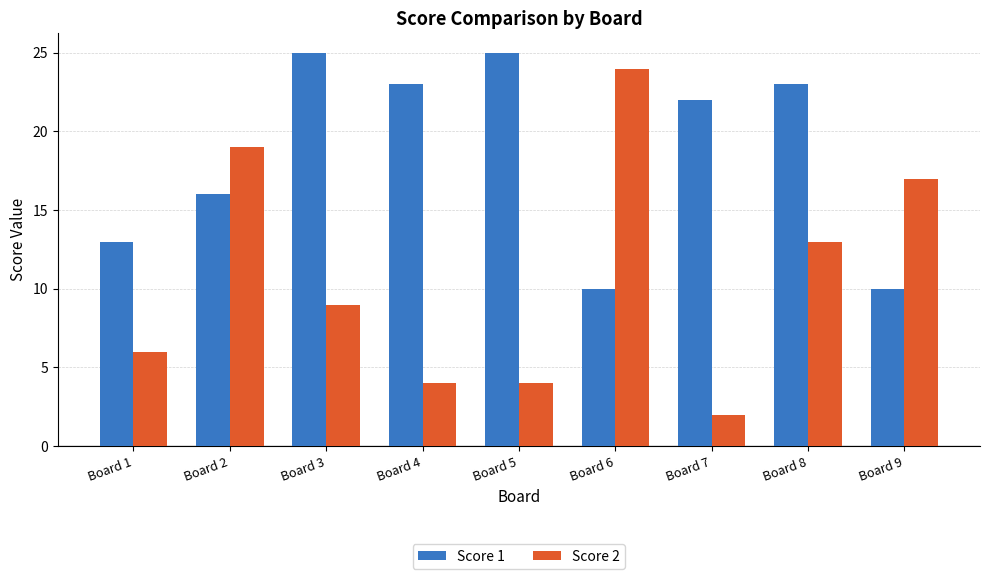

Reading right to left, list all the values displayed in this chart.

Score 1: 10	23	22	10	25	23	25	16	13
Score 2: 17	13	2	24	4	4	9	19	6